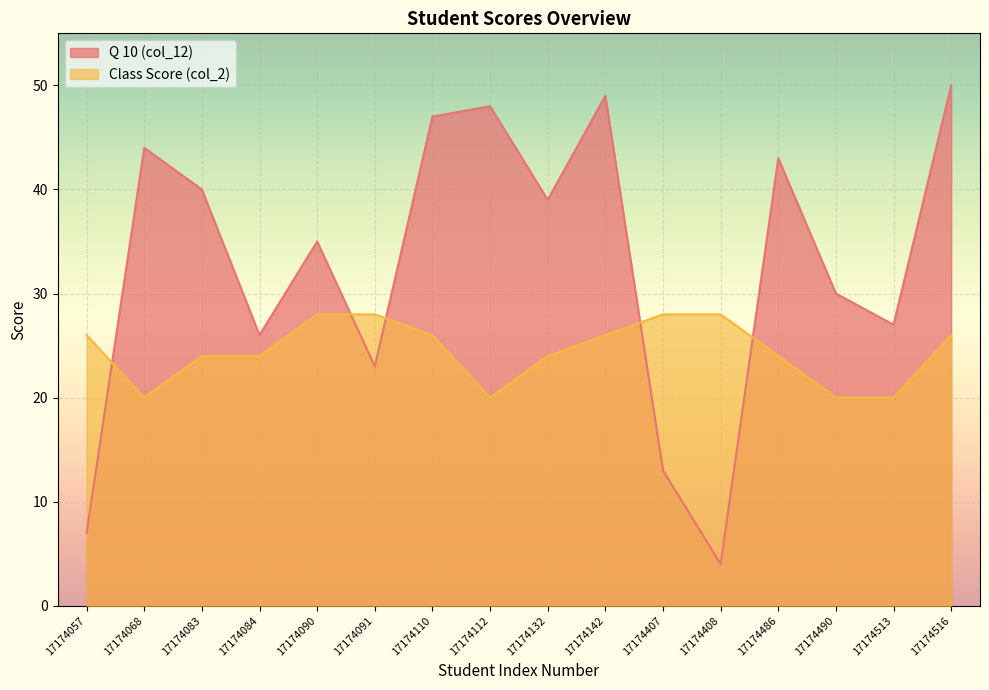

What is the sum of all Q 10 (col_12) values?

525